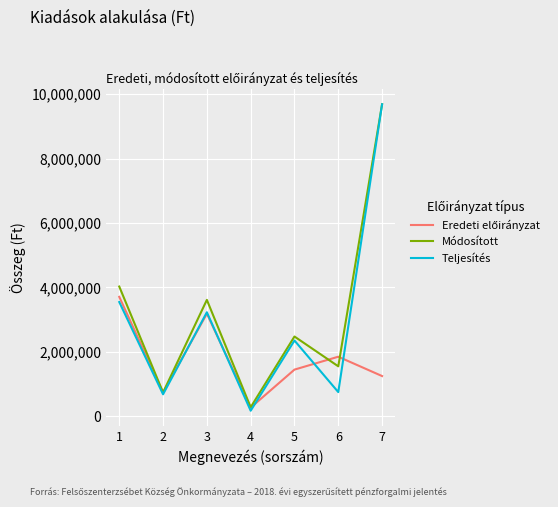

How many interior local peaks does the Módosított series have?

2